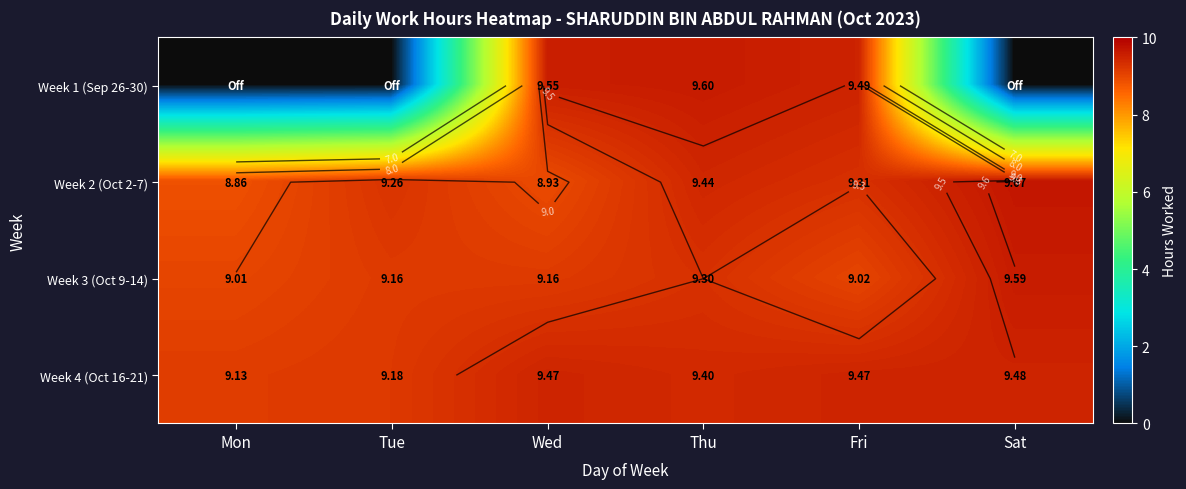

What value does the Week 2 (Oct 2-7) series have at Mon?

8.9